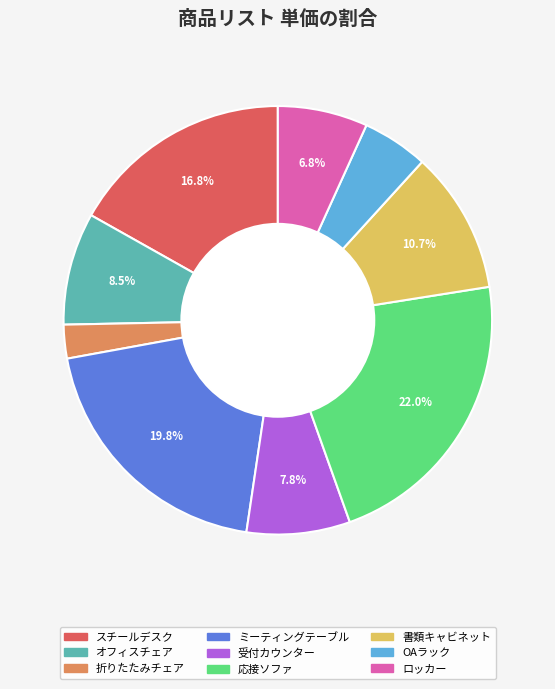

Rank the categories by value from highest to lowest.

応接ソファ, ミーティングテーブル, スチールデスク, 書類キャビネット, オフィスチェア, 受付カウンター, ロッカー, OAラック, 折りたたみチェア